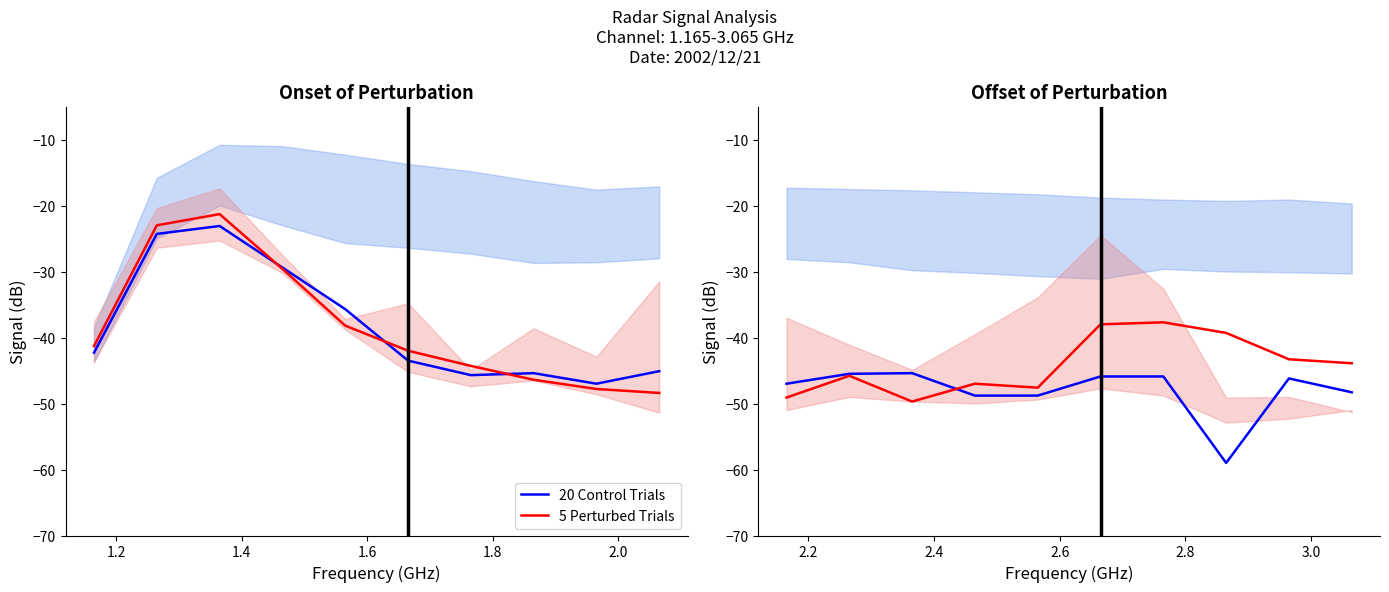

How many interior local valleys does the 5 Perturbed Trials series have?

2